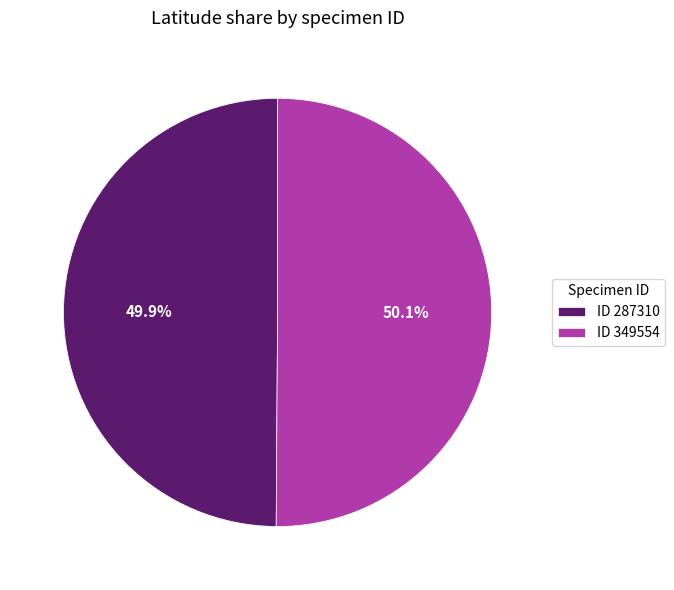

Do ID 349554 and ID 287310 together represent more than half of the pie?

Yes